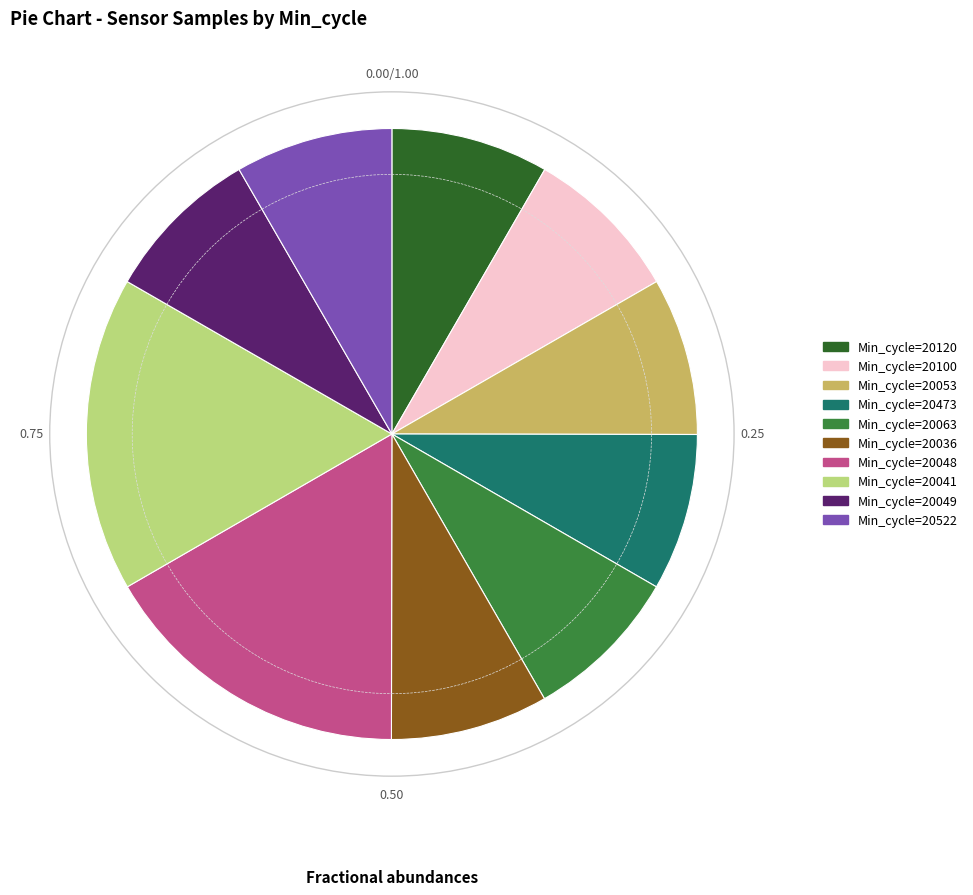

Is there any slice that represents more than half of the pie?

No